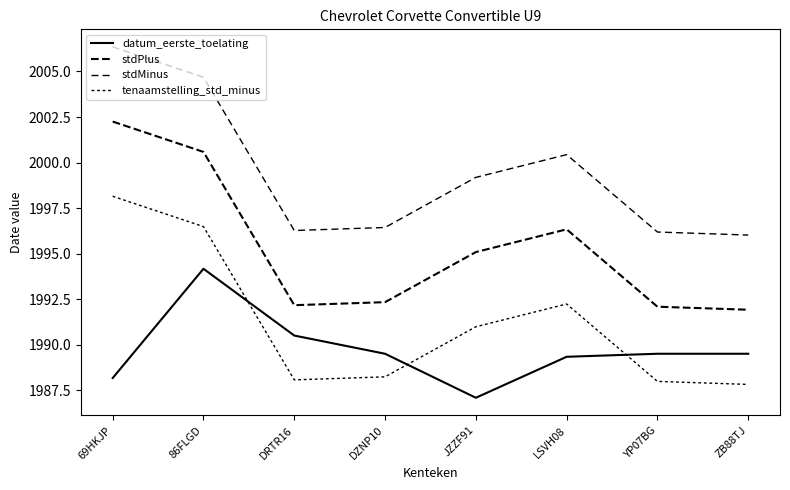

Which series has the widest spread of values?

stdPlus